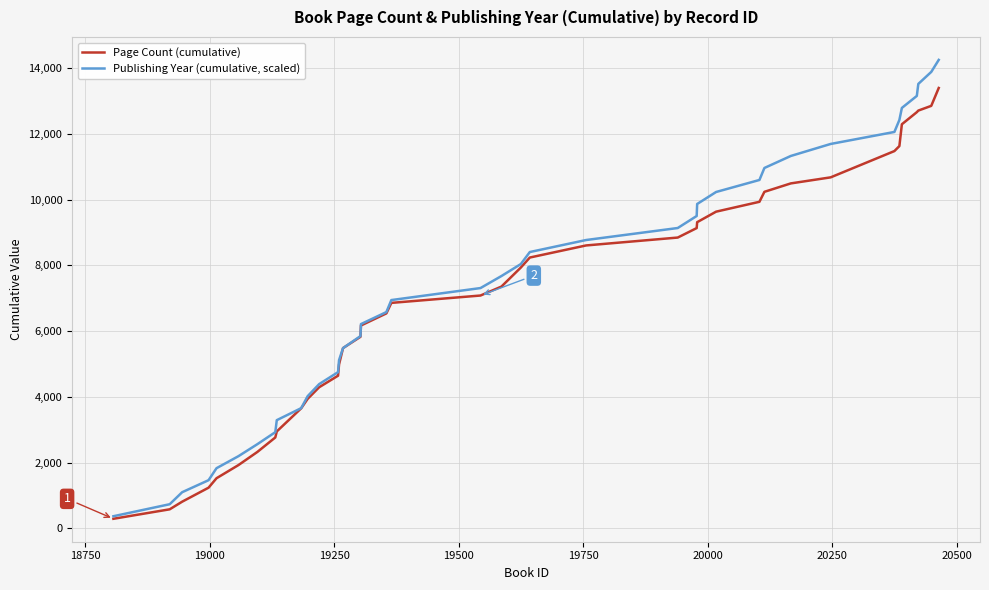

Which series has the largest range (max minus min)?

Publishing Year (cumulative, scaled)